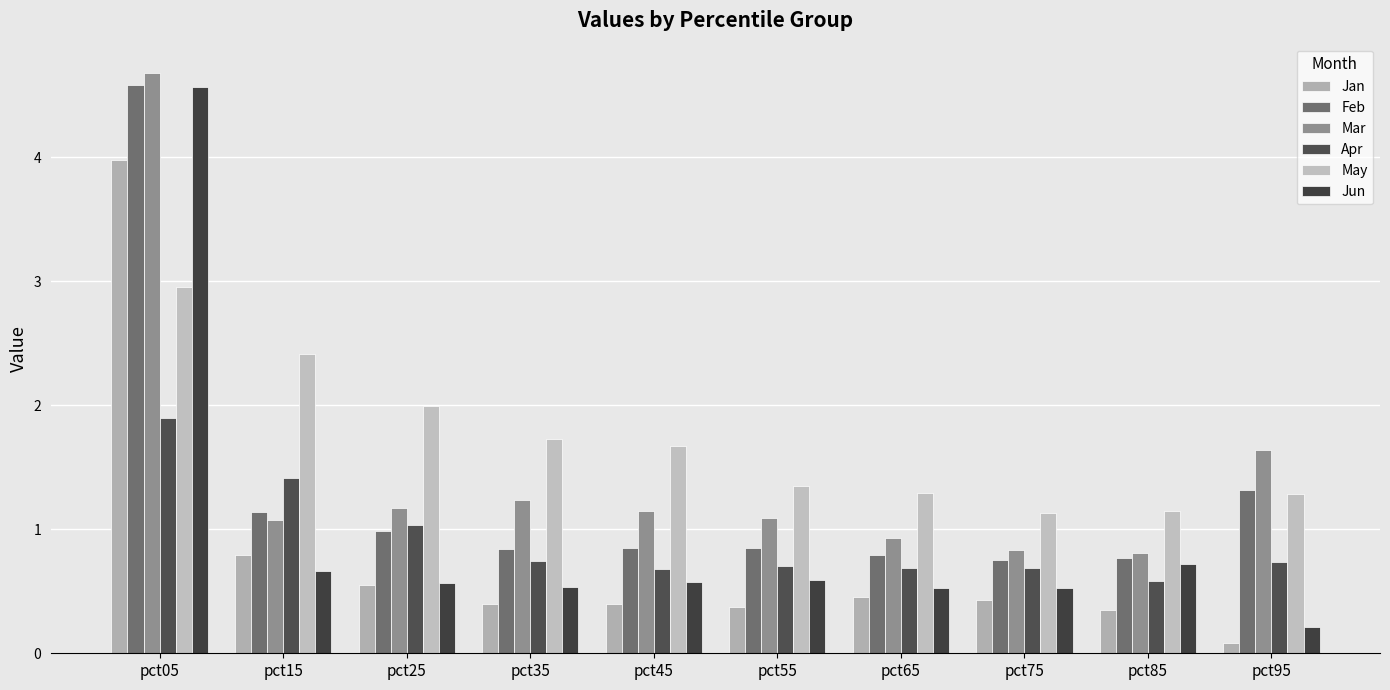

At which category does the chart reach its minimum across all series?

pct95